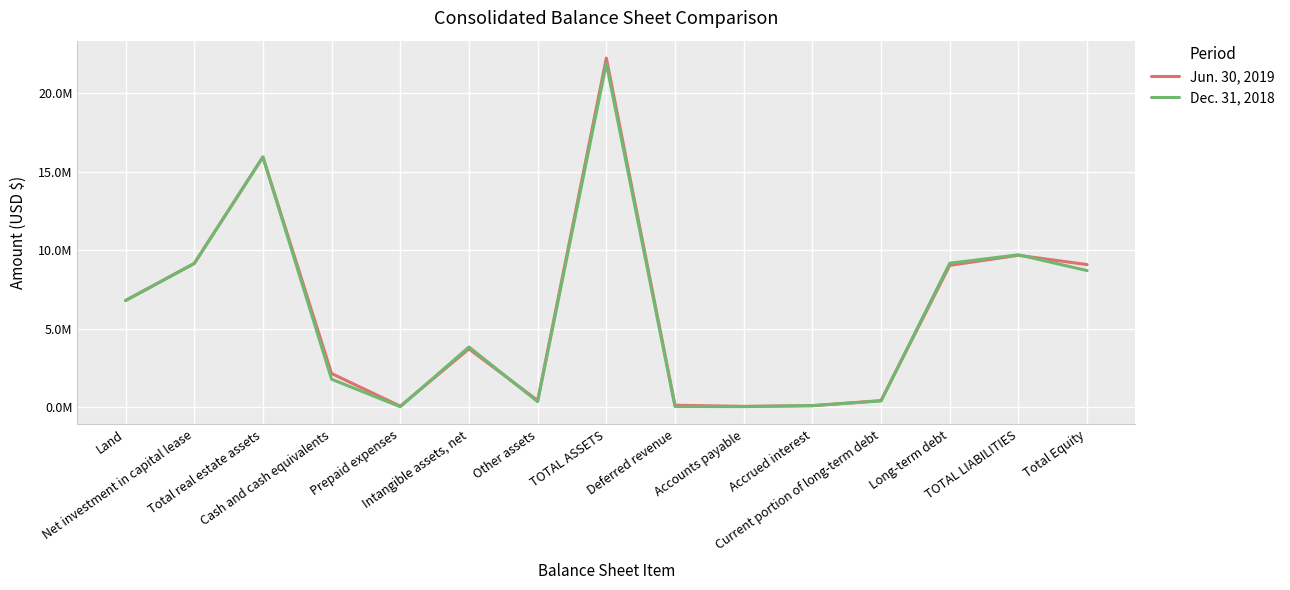

At which label does Jun. 30, 2019 reach its peak?

TOTAL ASSETS